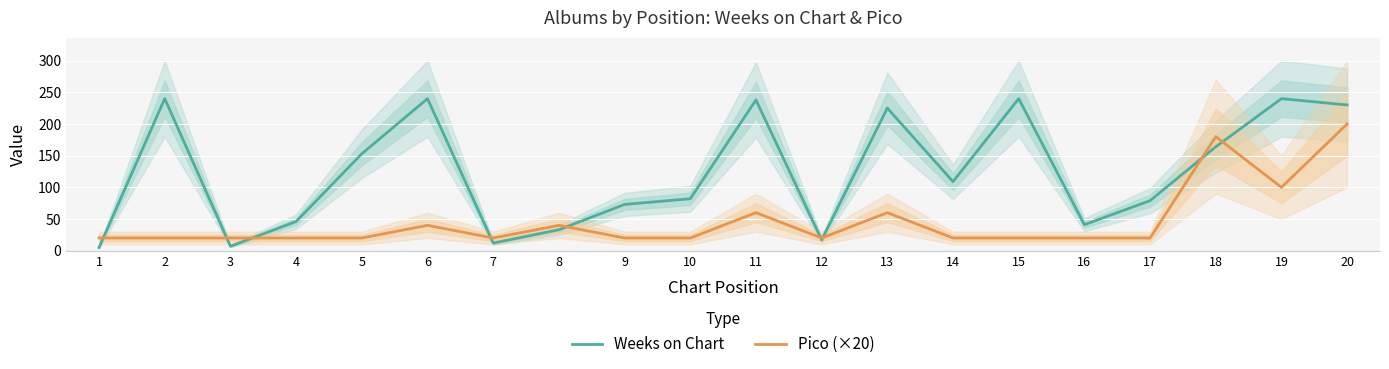

What is the sum of the Weeks on Chart values at 3 and 6?

247